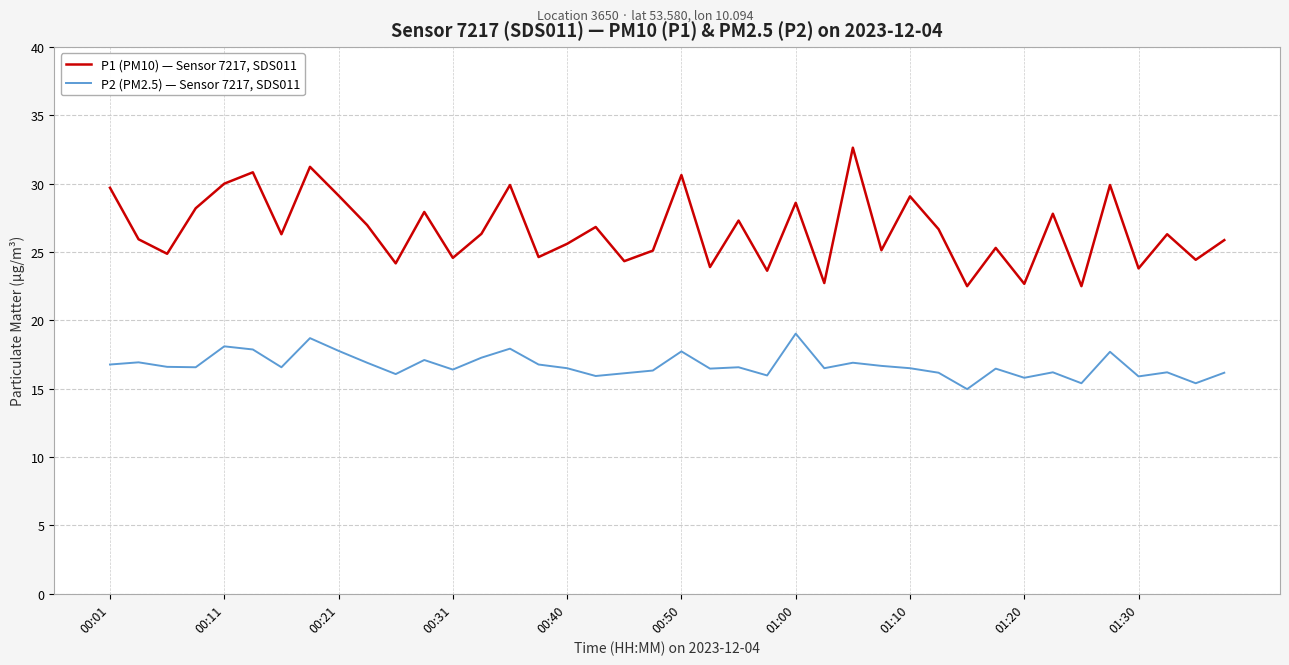

Rank the series by their maximum value, from highest to lowest.

P1 (PM10) — Sensor 7217, SDS011, P2 (PM2.5) — Sensor 7217, SDS011